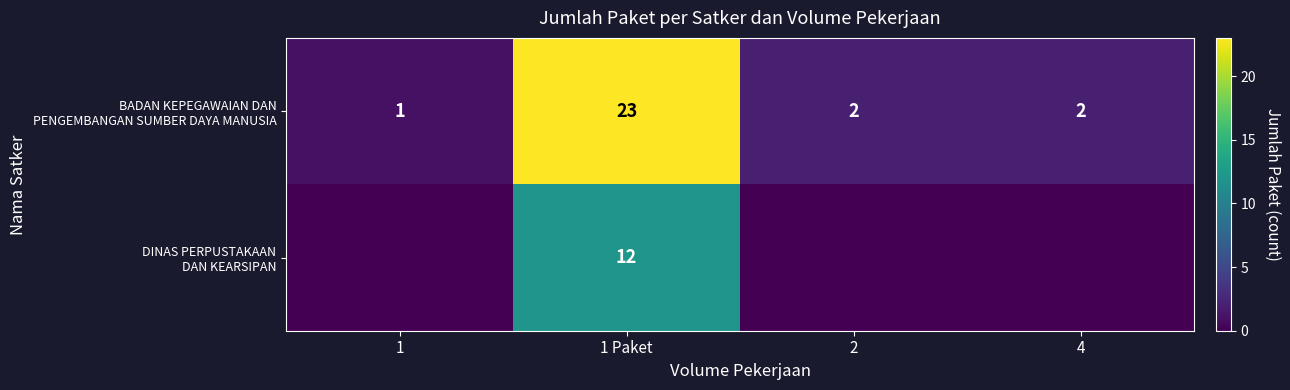

Is it true that DINAS PERPUSTAKAAN DAN KEARSIPAN equals 4 at 2?

False